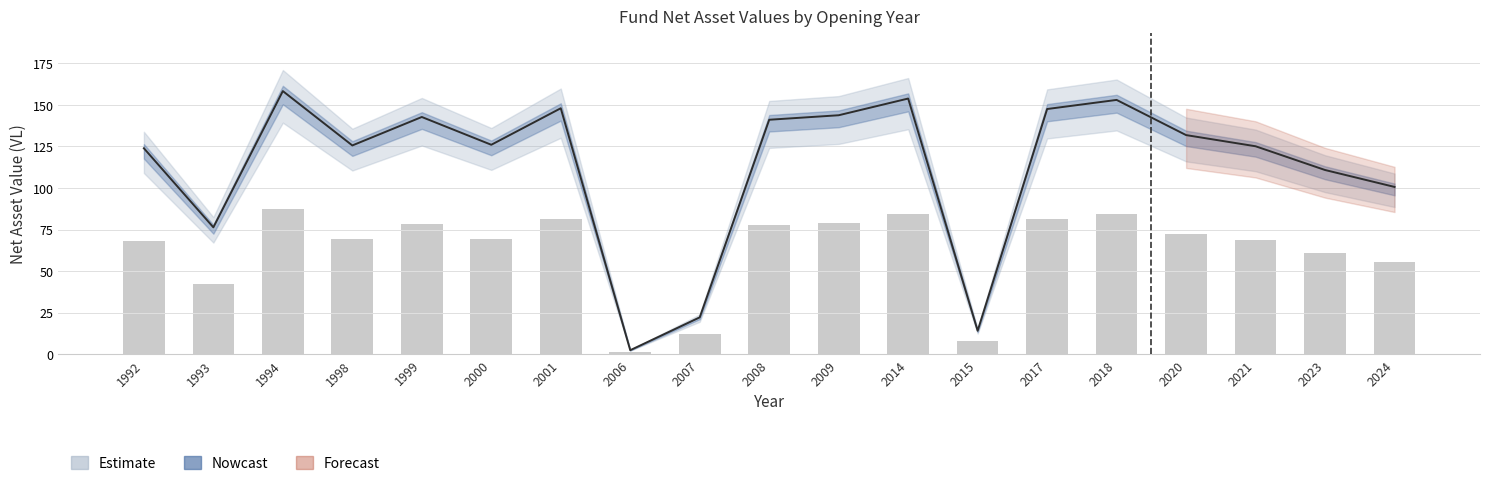

Reading left to right, what are all the values shown in this chart?

VL antérieure: 1992=123.9	1993=76.3	1994=158.3	1998=125.6	1999=142.7	2000=126.0	2001=148.0	2006=2.3	2007=22.1	2008=141.1	2009=143.8	2014=153.8	2015=14.0	2017=147.5	2018=153.0	2020=131.8	2021=125.1	2023=110.8	2024=100.6
Dernière VL: 1992=68.1	1993=42.0	1994=87.1	1998=69.1	1999=78.5	2000=69.3	2001=81.4	2006=1.3	2007=12.2	2008=77.6	2009=79.1	2014=84.6	2015=7.7	2017=81.1	2018=84.2	2020=72.5	2021=68.8	2023=60.9	2024=55.3